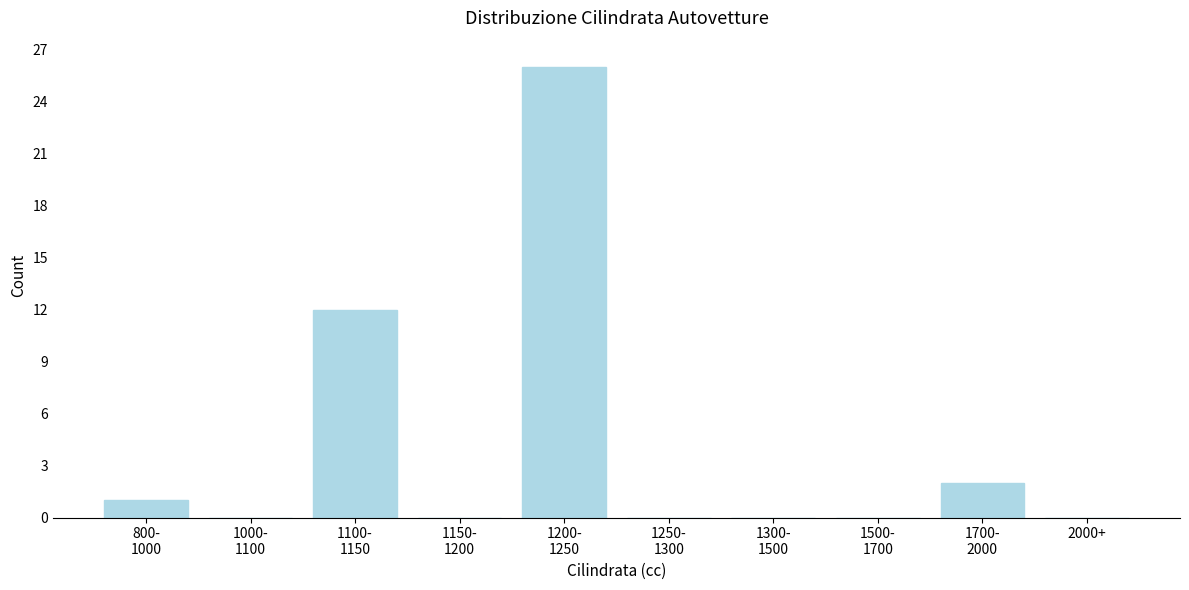

What is the maximum value shown in the chart?

26